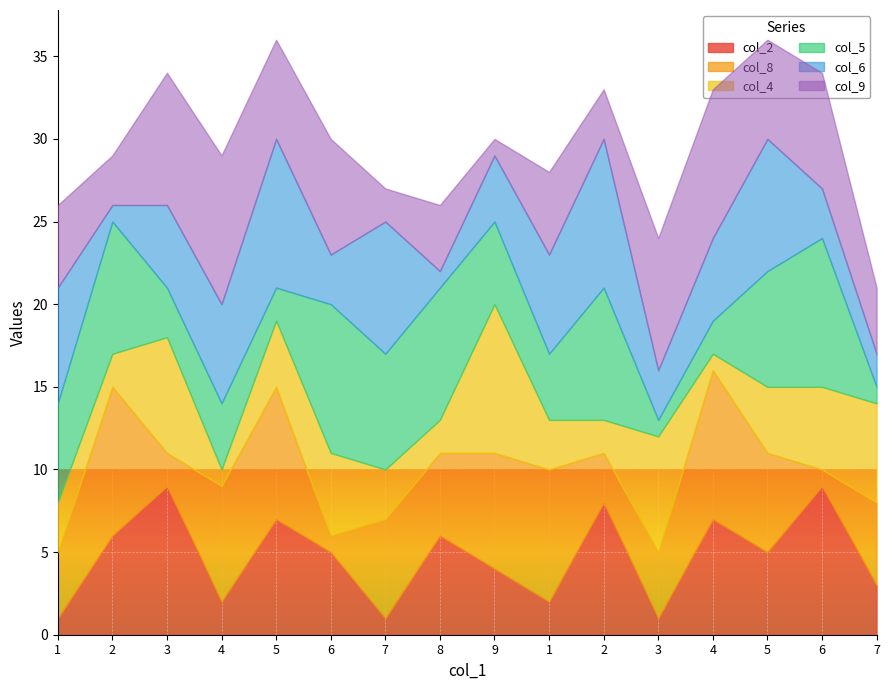

Where is the first local minimum for col_2?

4